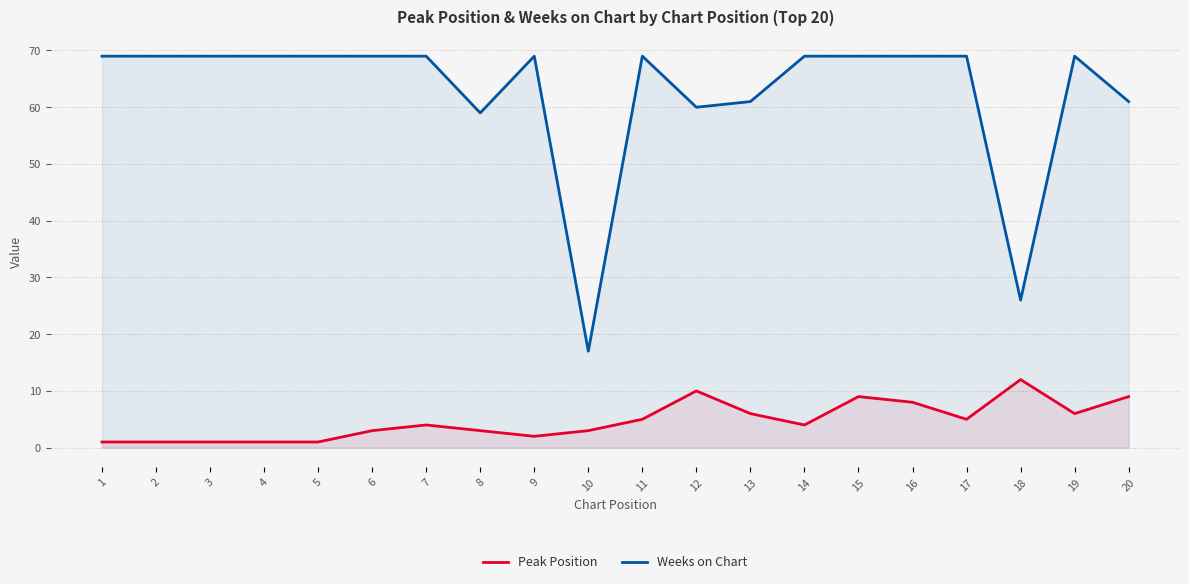

True or false: Peak Position and Weeks on Chart cross at least once.

False